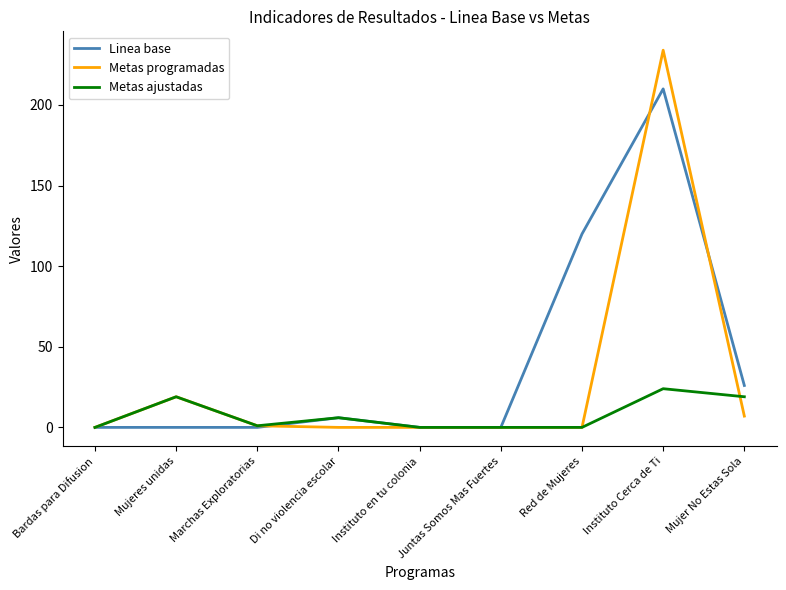

List the series in order of their overall mean, highest first.

Linea base, Metas programadas, Metas ajustadas